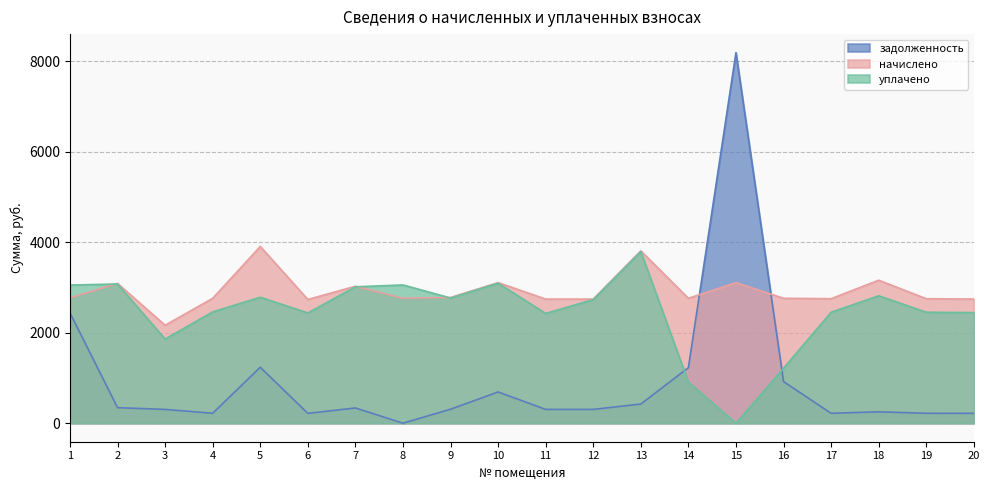

At which category does уплачено reach its first local peak?

2